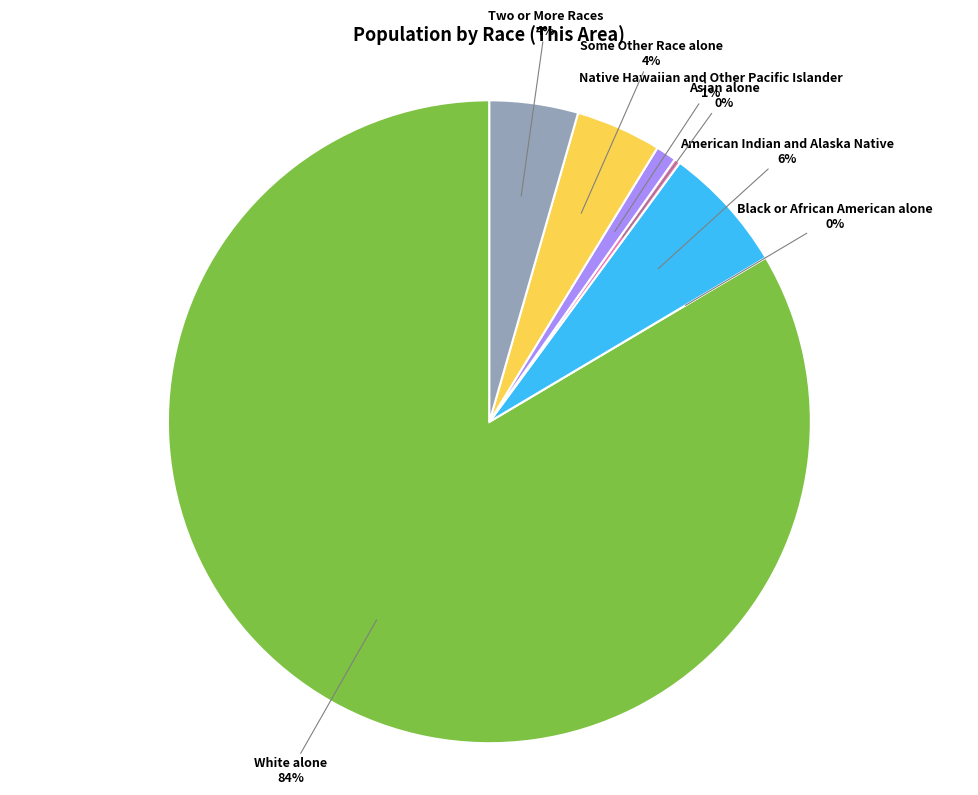

Does American Indian and Alaska Native represent more than half of the total?

No